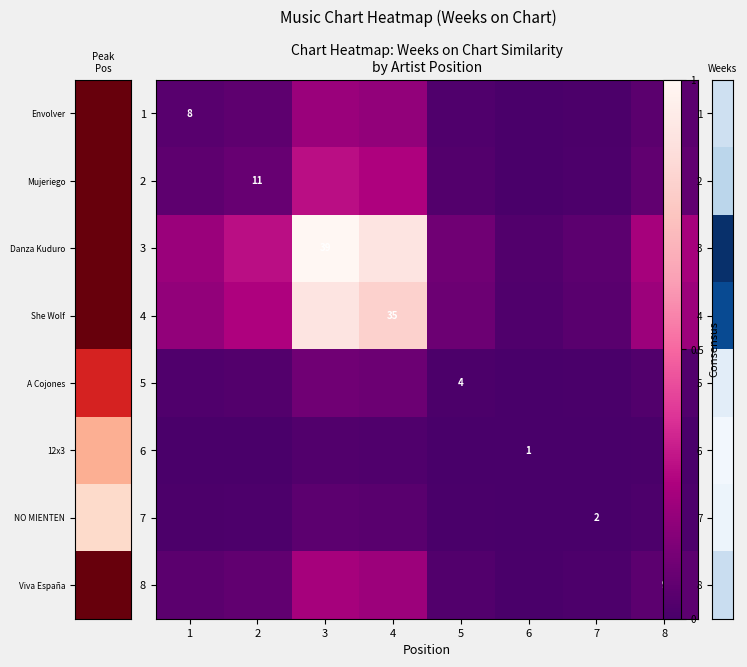

List the series in order of their peak value, highest first.

3, 4, 2, 8, 1, 5, 7, 6